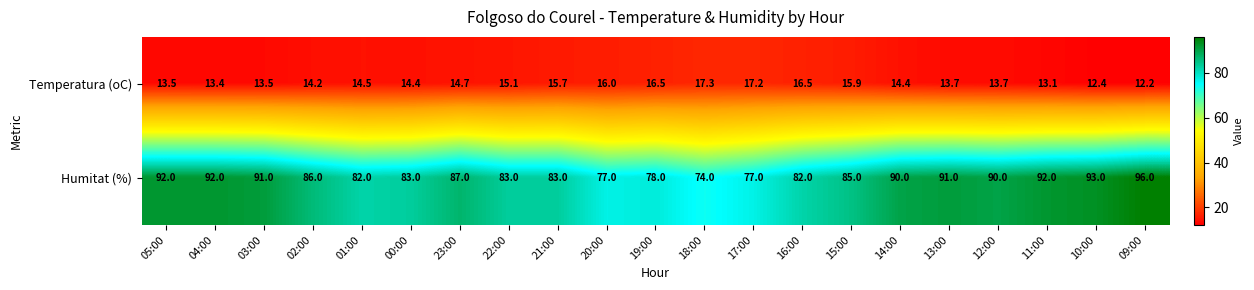

At which category is the sum across all series the highest?

09:00